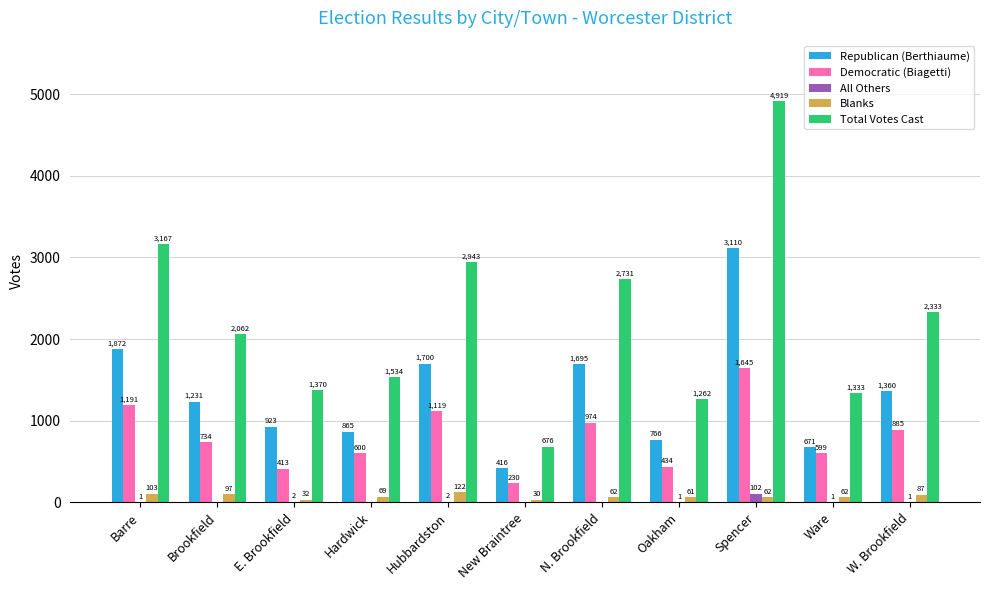

What is the sum of the Blanks values at New Braintree and Oakham?

91